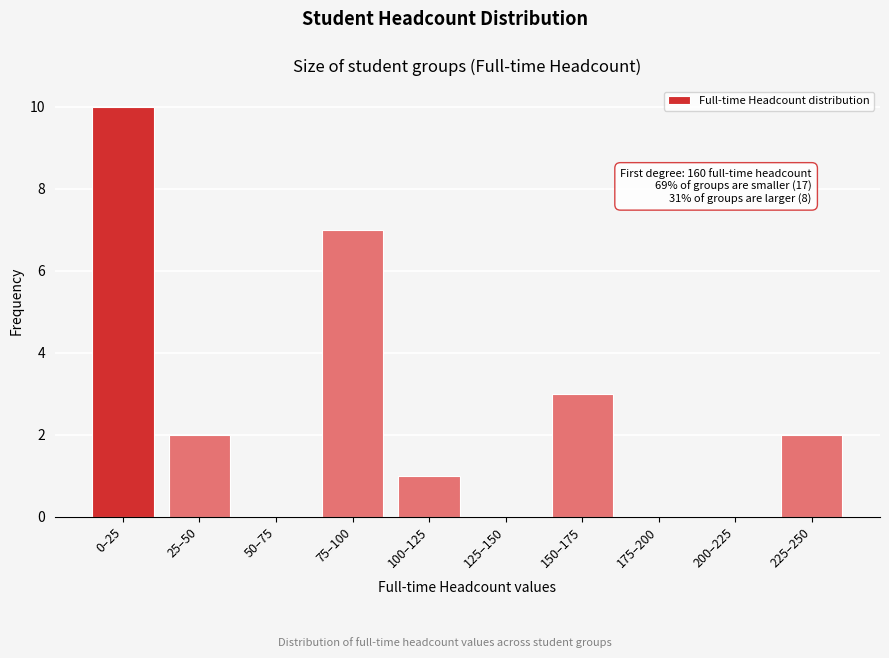

Reading left to right, what are all the values shown in this chart?

0–25=10	25–50=2	50–75=0	75–100=7	100–125=1	125–150=0	150–175=3	175–200=0	200–225=0	225–250=2